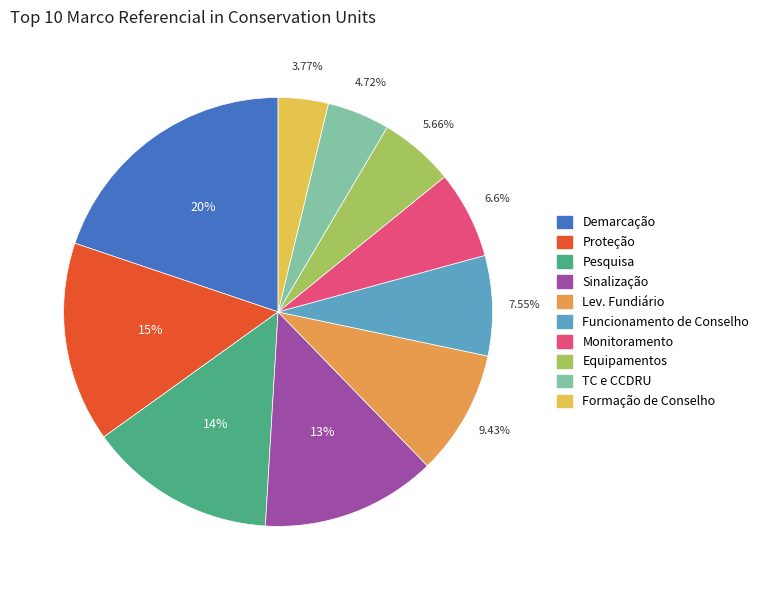

Which slice is the largest?

Demarcação